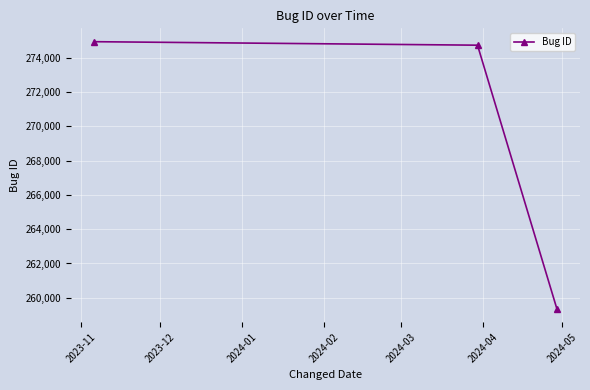

What is the value of the 2nd point from the left?

274741